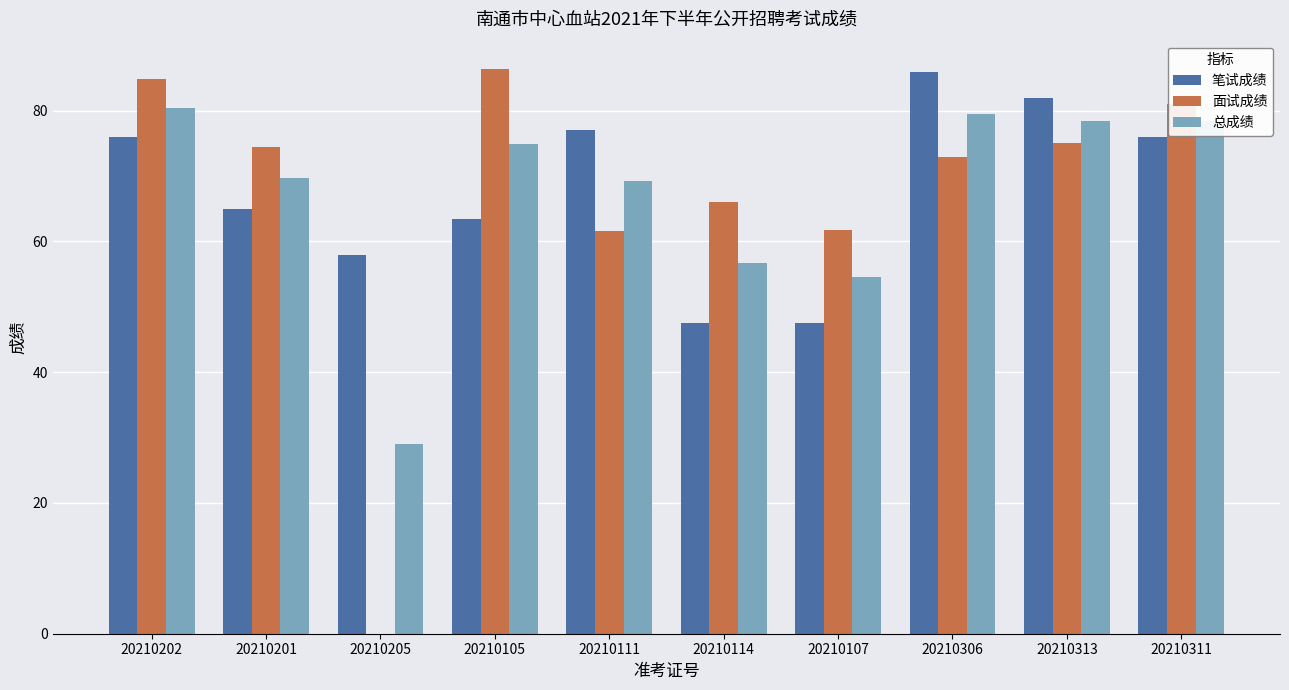

What are all the series names shown in the legend?

笔试成绩, 面试成绩, 总成绩